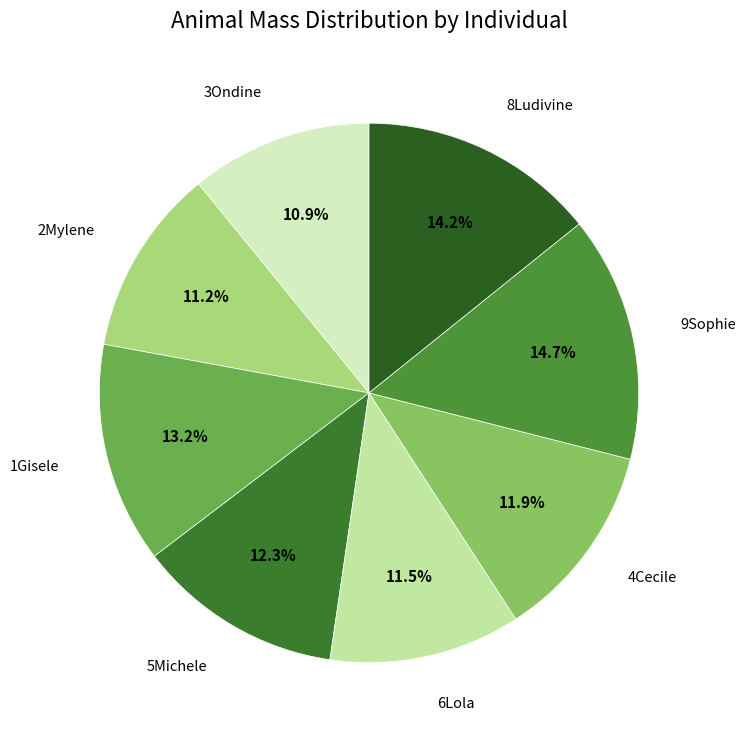

Which category has the biggest portion of the pie?

9Sophie